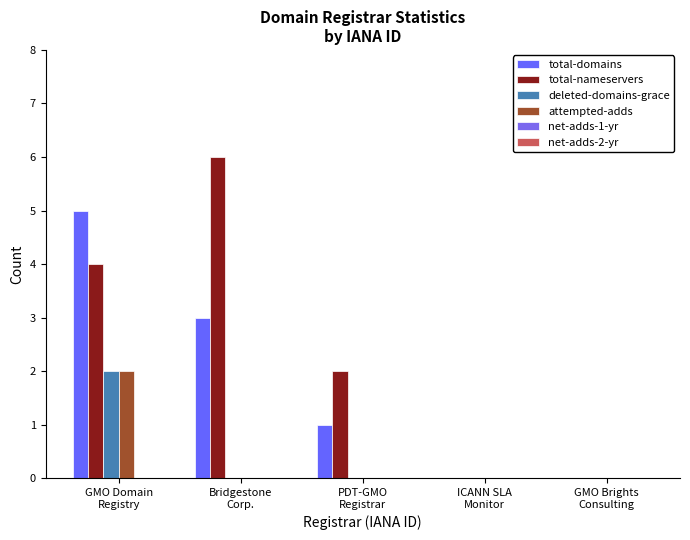

What is the label of the 2nd bar from the right?

ICANN SLA
Monitor